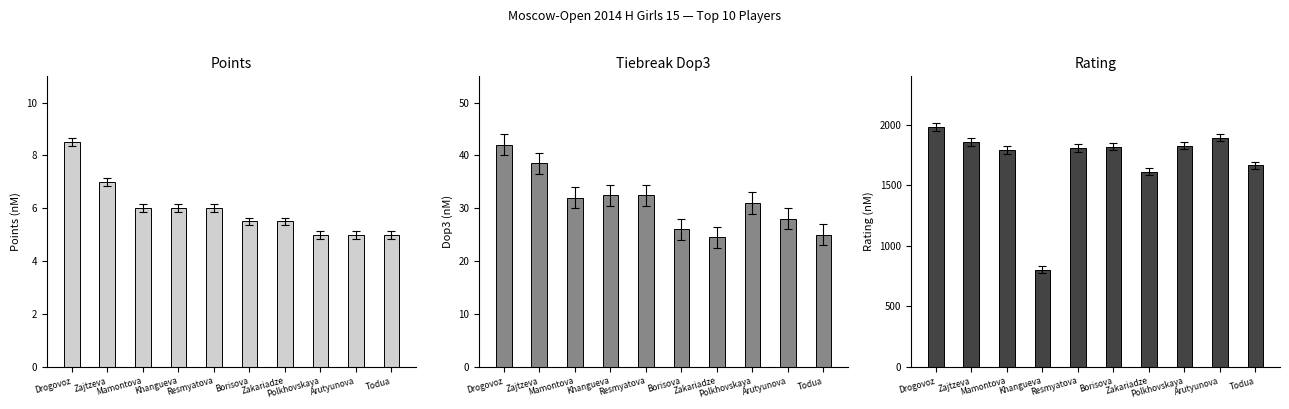

What value does the Points series have at Arutyunova?

5.0